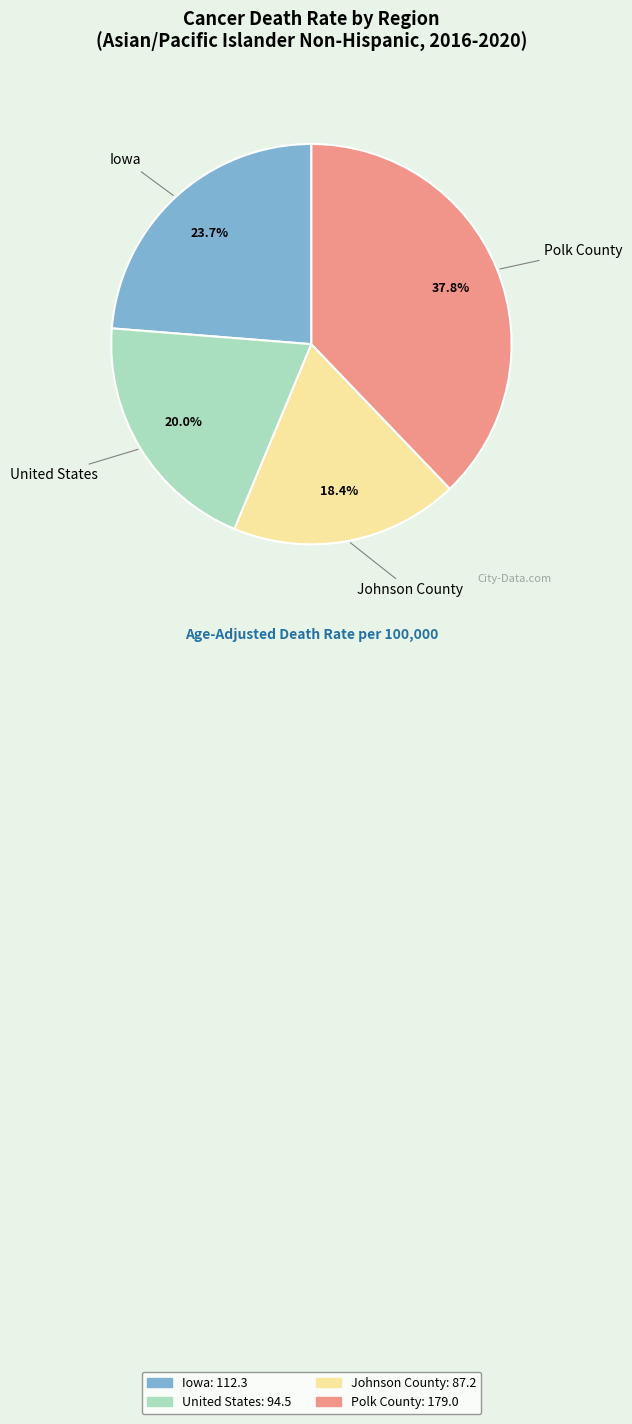

The Polk County slice represents 38% of the pie. True or false?

True